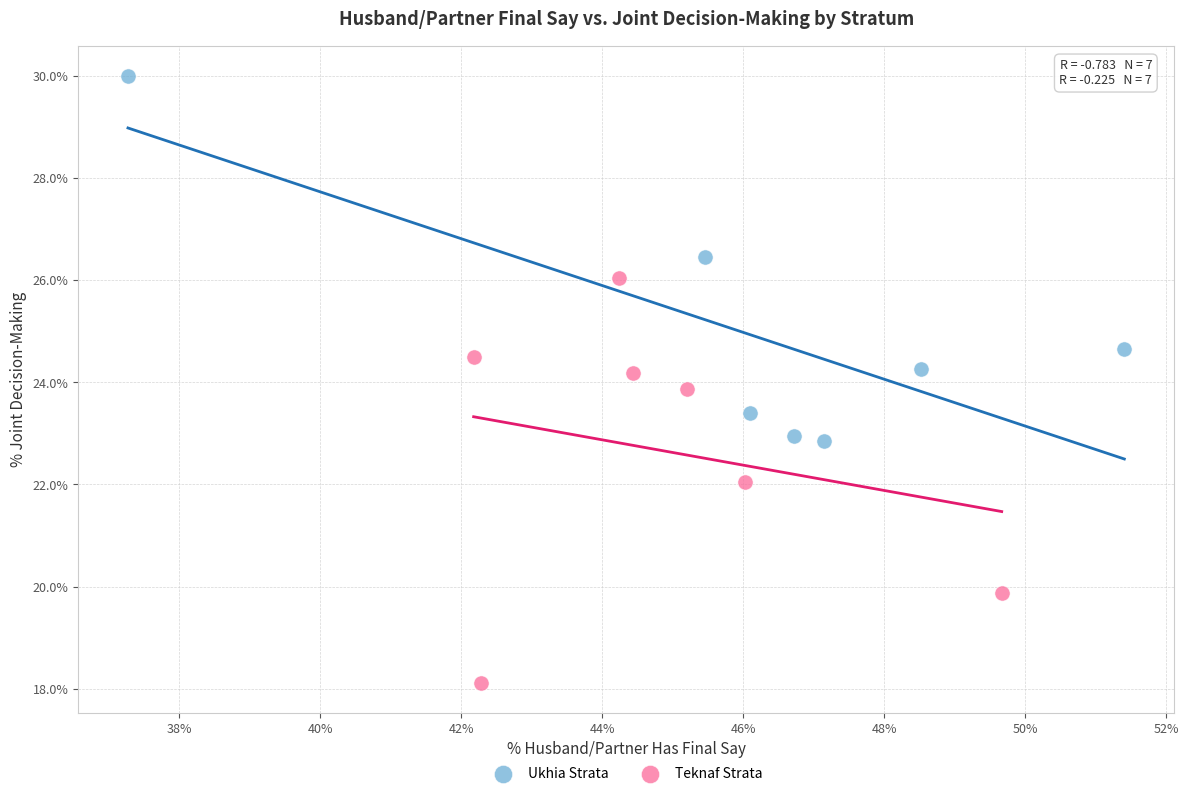

Which series contains the highest Y value?

Ukhia Strata